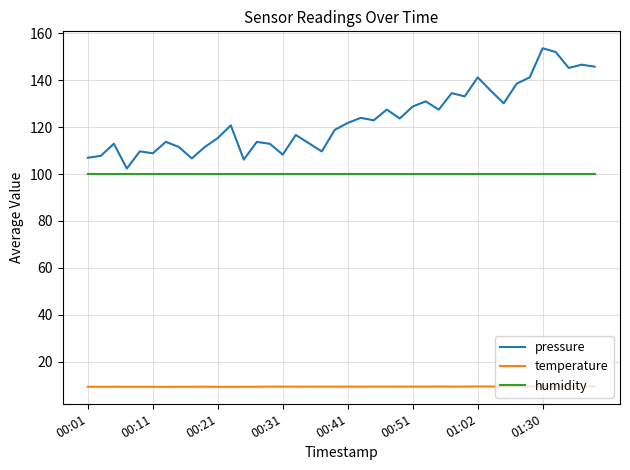

What is the minimum value for temperature?

9.3